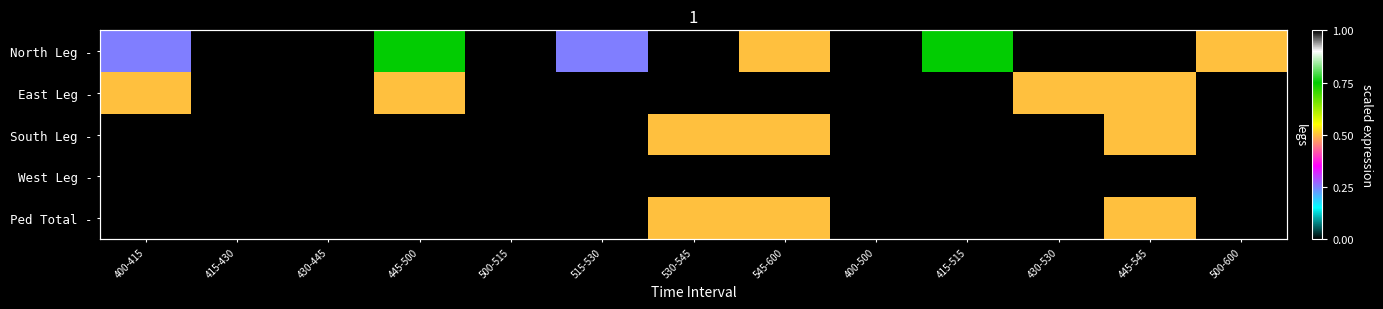

Which category has the lowest value in the North Leg - series?

415-430